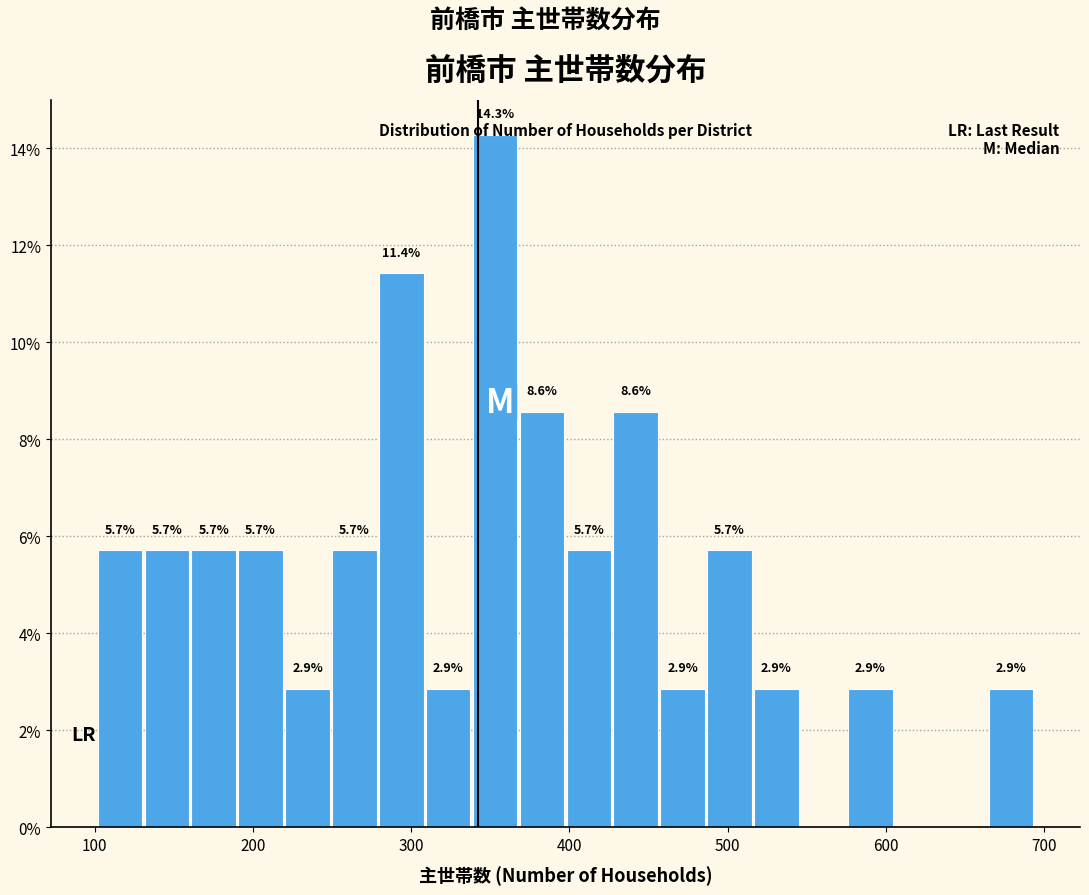

Around what value on the x-axis is the tallest bar? Give the approximate position of its centre, as read against the axis.

350